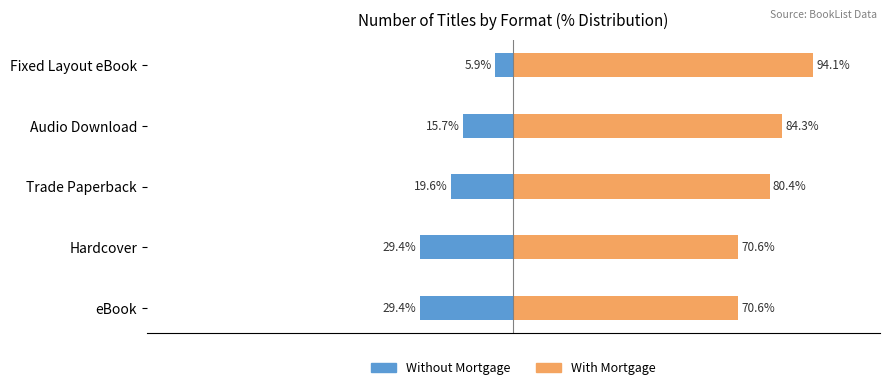

What is the minimum value for Without Mortgage?

-29.4